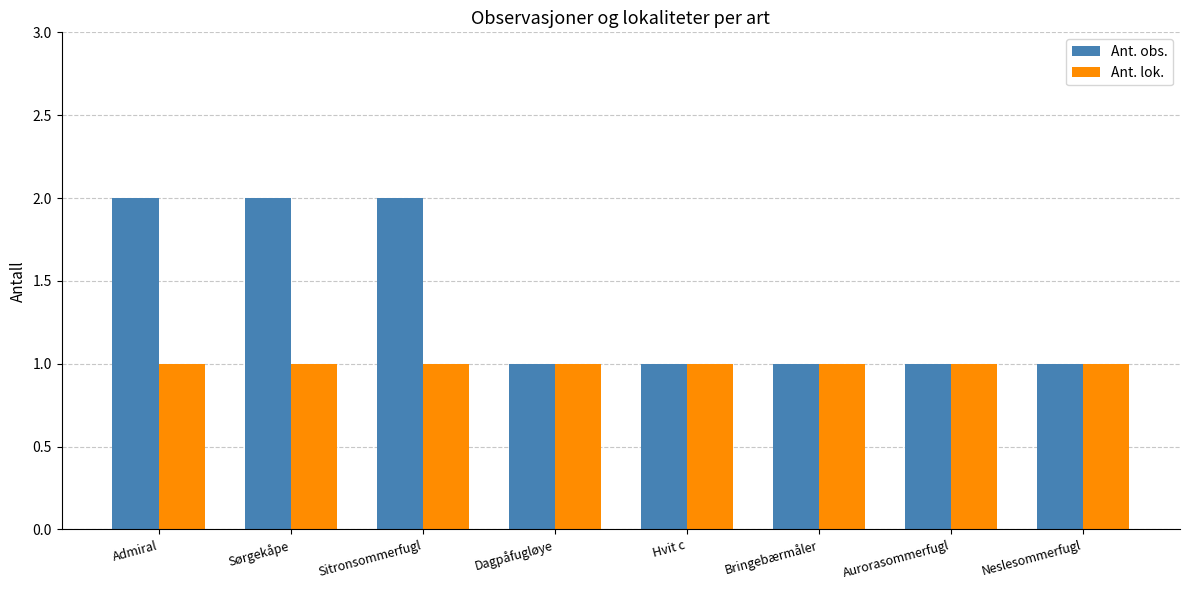

What is the smallest value displayed?

1